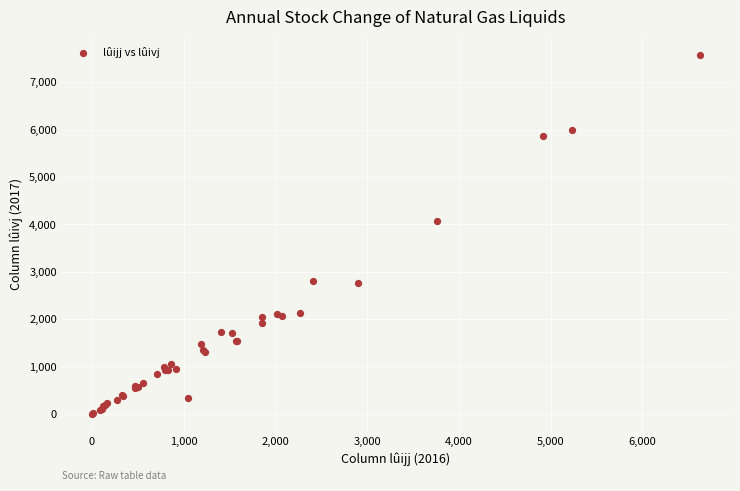

What Y value in the scatter plot is closest to 3791?

4067